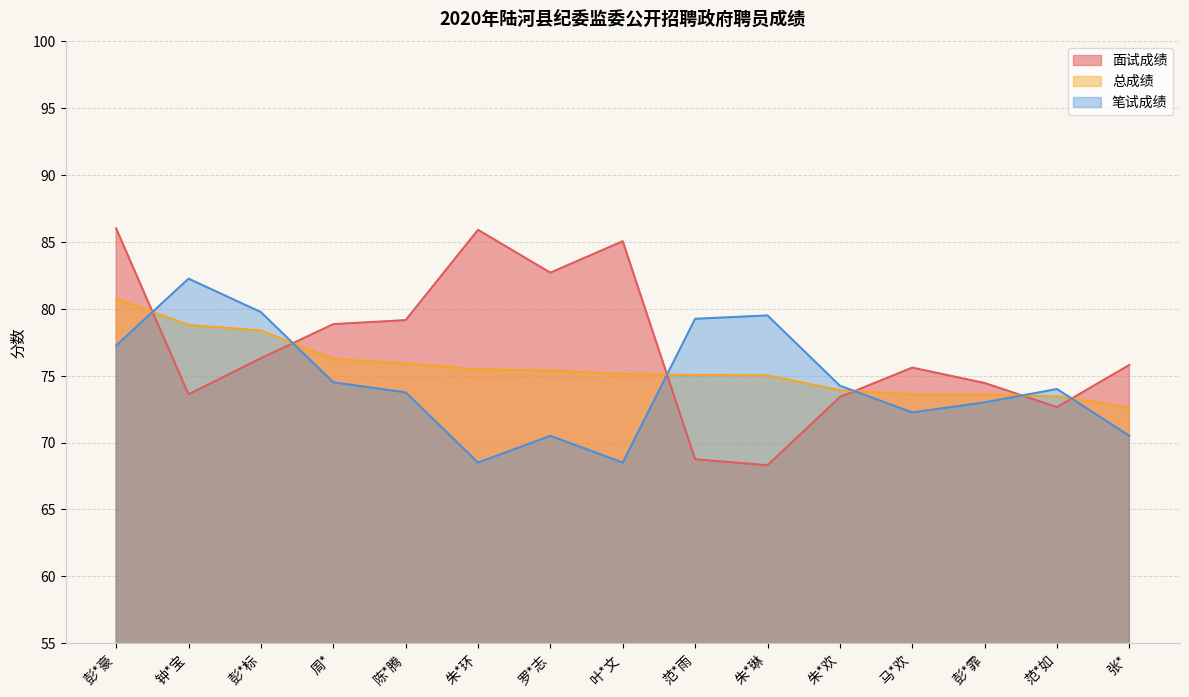

The value of 总成绩 at 范*雨 is 75.0. True or false?

True